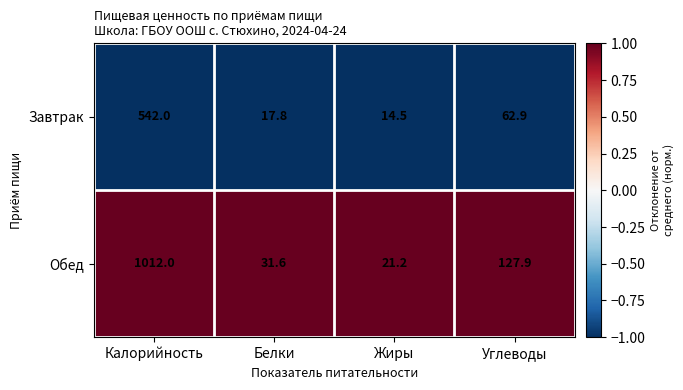

Which label corresponds to the smallest value in the chart?

Жиры